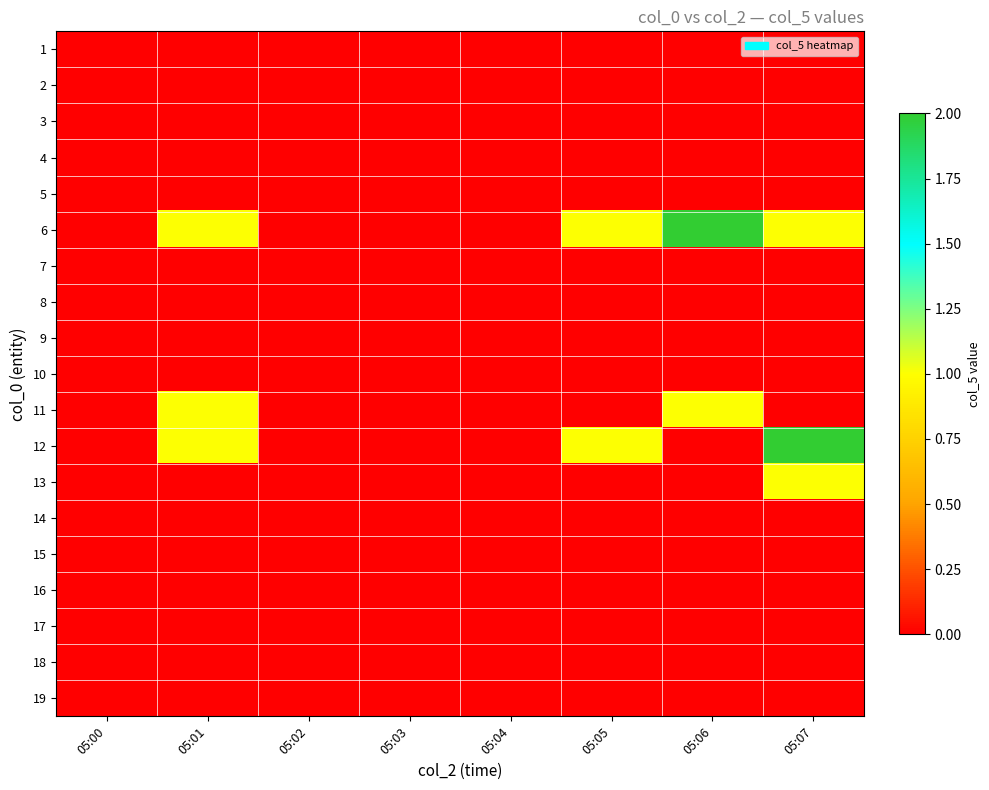

What is the greatest value displayed?

2